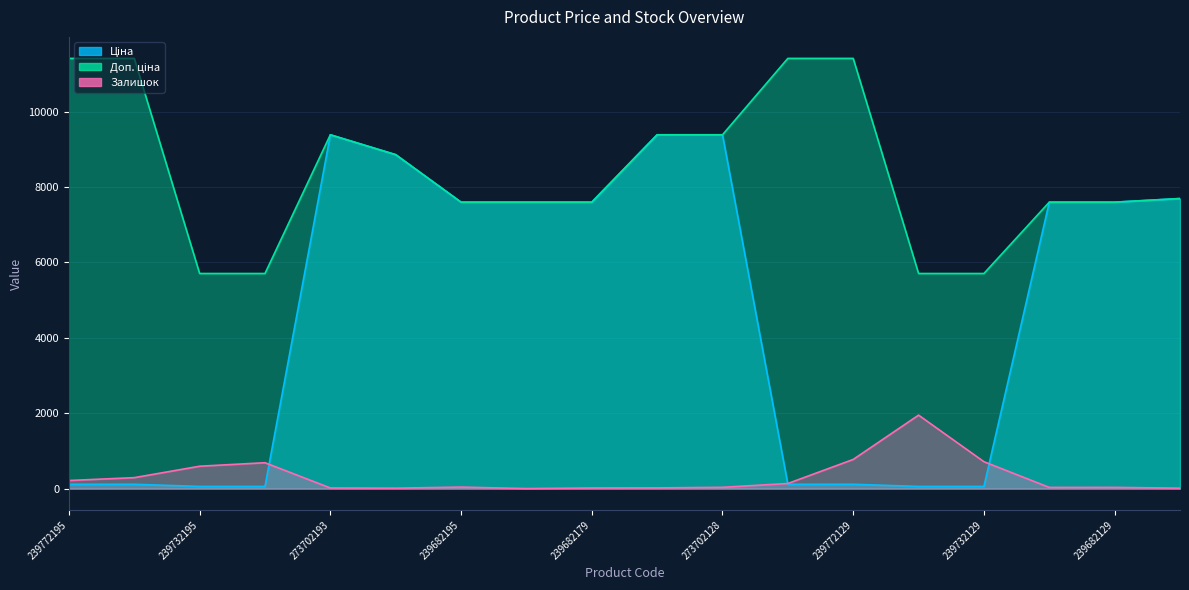

Which category has the highest value in the Ціна series?

273702193